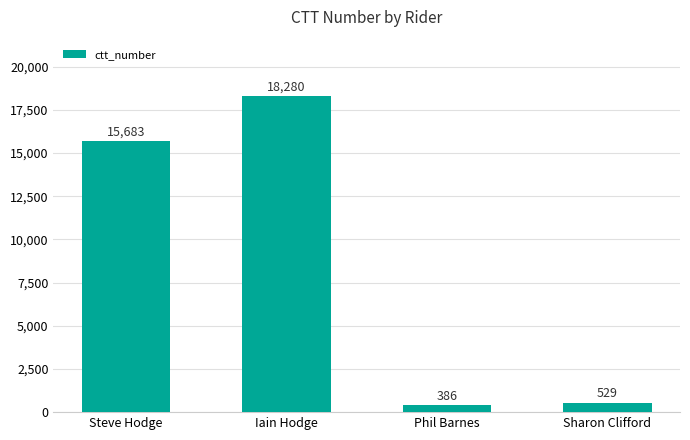

What is the label of the 4th bar from the left?

Sharon Clifford